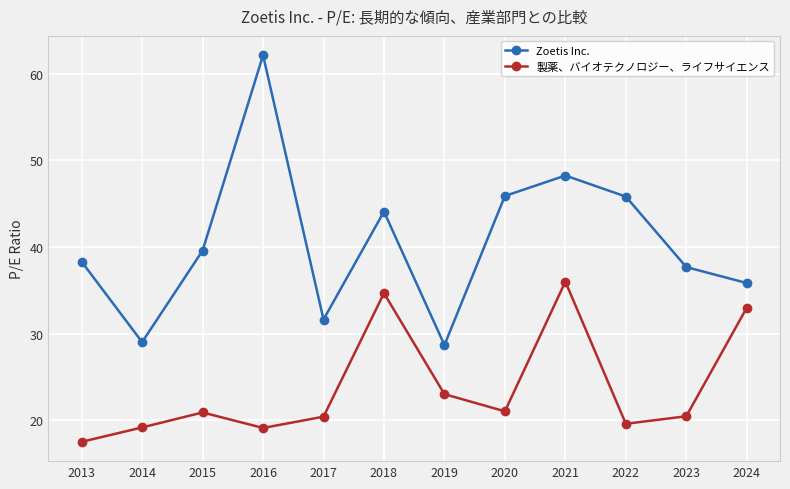

What is the total value across all series at 2015?

60.5